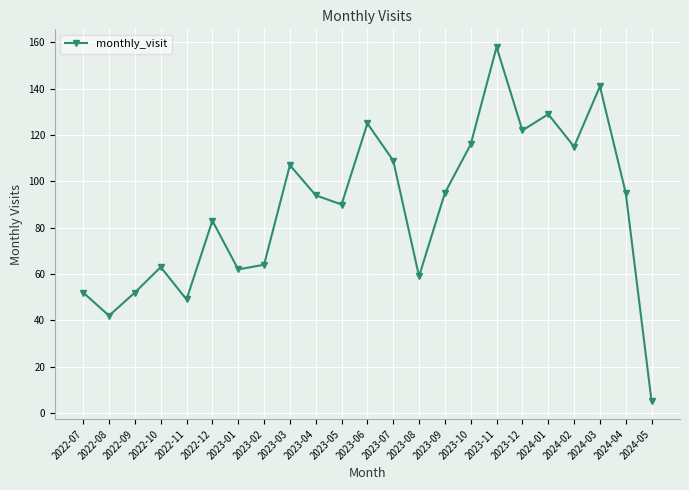

How many data points are less than 94?

11